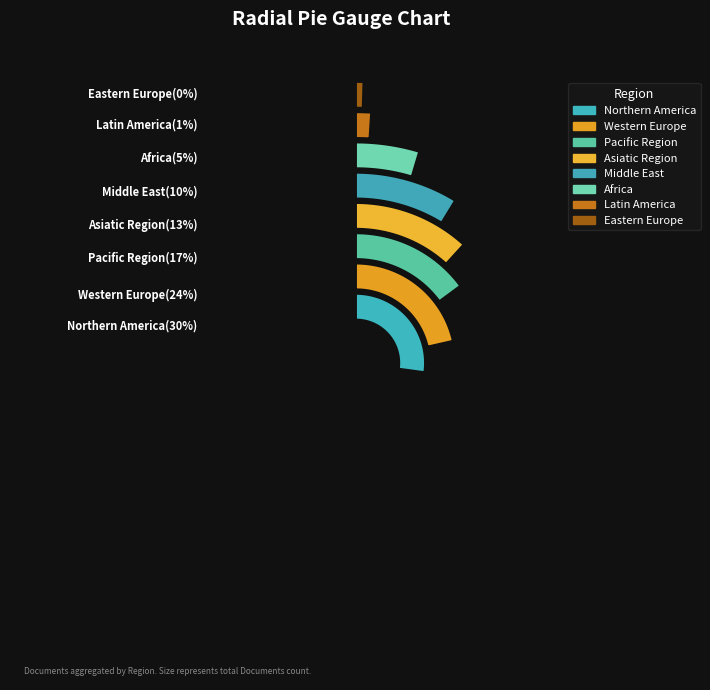

Rank the categories by value from highest to lowest.

Northern America, Western Europe, Pacific Region, Asiatic Region, Middle East, Africa, Latin America, Eastern Europe